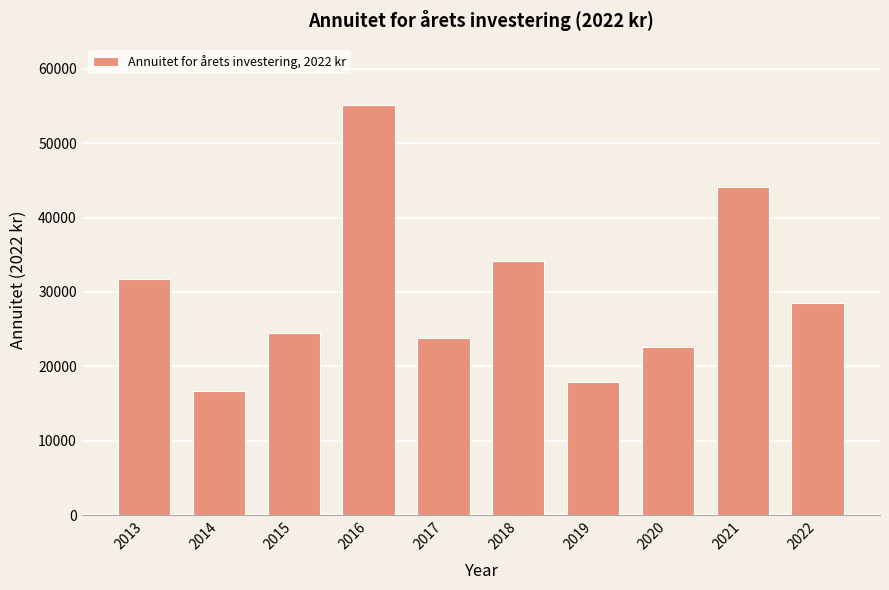

Reading left to right, what are all the values shown in this chart?

2013=31705.5	2014=16737.6	2015=24489.0	2016=55099.7	2017=23791.2	2018=34222.4	2019=17964.7	2020=22647.8	2021=44095.7	2022=28566.7